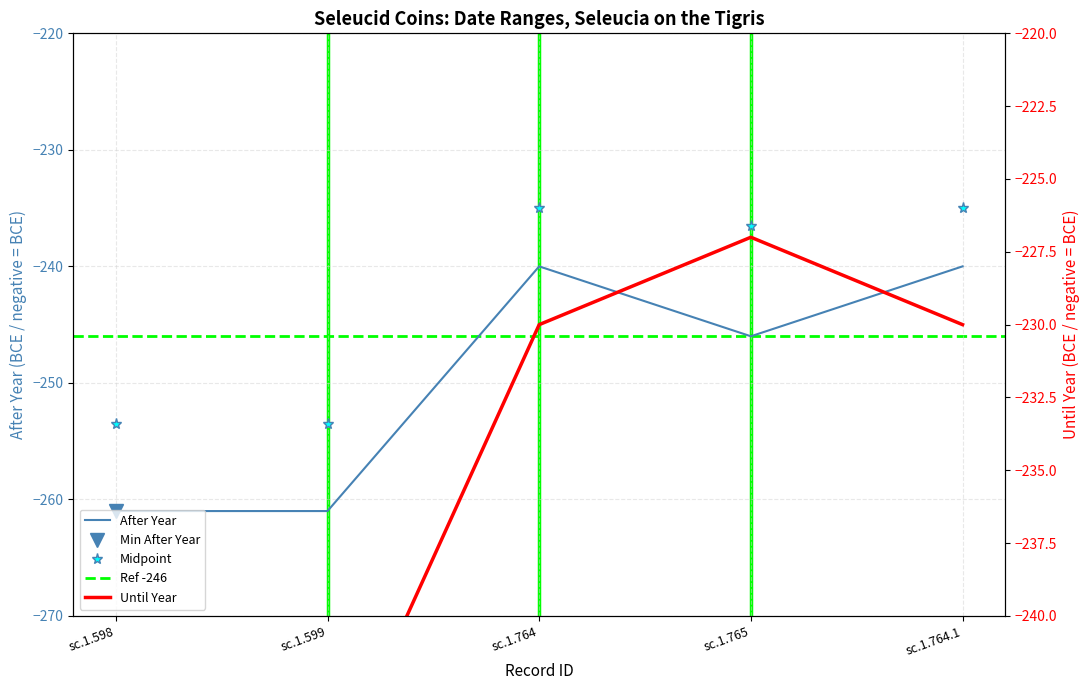

List the series in order of their overall mean, lowest first.

After Year, Until Year